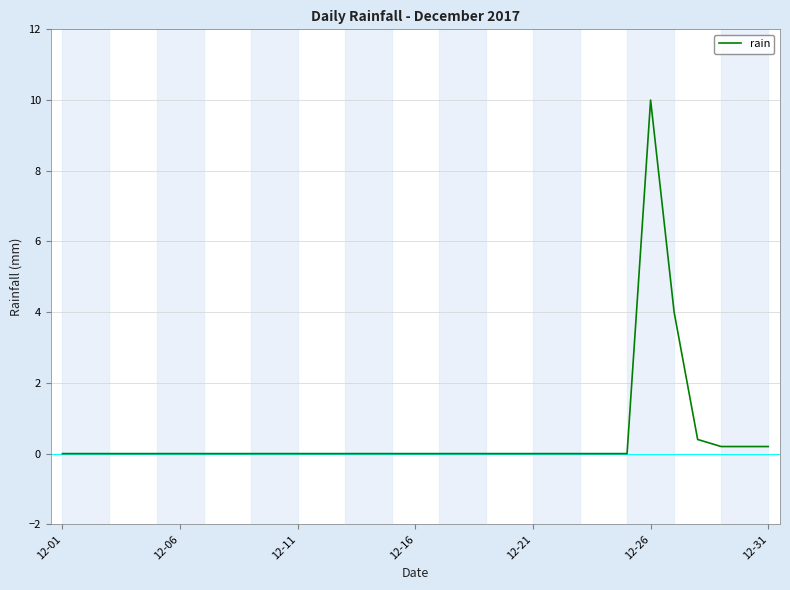

What is the maximum value shown in the chart?

10.0